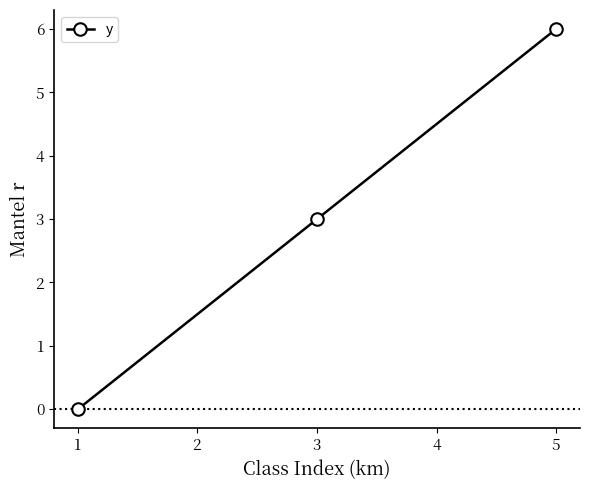

Which label corresponds to the smallest value in the chart?

1